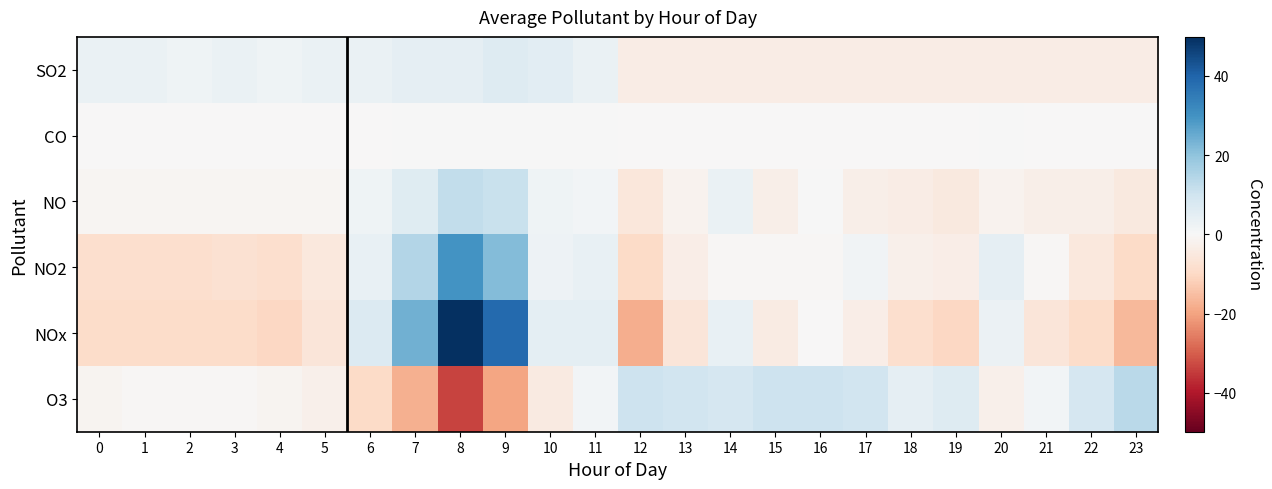

Reading left to right, transcribe all the data shown in this chart.

SO2: 0=3.3	1=3.3	2=2.3	3=3.3	4=2.3	5=3.3	6=3.3	7=4.3	8=4.3	9=6.3	10=5.3	11=3.3	12=-3.7	13=-3.7	14=-3.7	15=-3.7	16=-3.7	17=-3.7	18=-3.7	19=-3.7	20=-3.7	21=-3.7	22=-3.7	23=-3.7
CO: 0=-0.0	1=-0.0	2=-0.0	3=-0.0	4=-0.0	5=-0.0	6=-0.0	7=0.1	8=0.1	9=0.3	10=0.1	11=0.2	12=-0.0	13=-0.0	14=-0.0	15=-0.0	16=-0.0	17=-0.0	18=-0.0	19=-0.0	20=0.2	21=-0.0	22=-0.0	23=-0.0
NO: 0=-0.8	1=-0.8	2=-0.8	3=-0.8	4=-0.8	5=-0.8	6=2.2	7=6.2	8=12.2	9=11.2	10=2.2	11=1.2	12=-5.8	13=-1.8	14=3.2	15=-2.8	16=0.2	17=-2.8	18=-3.8	19=-4.8	20=-1.8	21=-2.8	22=-2.8	23=-4.8
NO2: 0=-8.4	1=-8.4	2=-8.4	3=-7.4	4=-8.4	5=-5.4	6=3.6	7=14.6	8=29.6	9=21.6	10=2.6	11=3.6	12=-9.4	13=-3.4	14=-0.4	15=-0.4	16=-0.4	17=1.6	18=-2.4	19=-3.4	20=4.6	21=-0.4	22=-5.4	23=-9.4
NOx: 0=-9.2	1=-9.2	2=-9.2	3=-9.2	4=-10.2	5=-6.2	6=6.8	7=23.8	8=49.8	9=38.8	10=4.8	11=4.8	12=-18.2	13=-6.2	14=3.8	15=-4.2	16=-0.2	17=-3.2	18=-8.2	19=-10.2	20=2.8	21=-6.2	22=-9.2	23=-16.2
O3: 0=-1.5	1=-0.5	2=-0.5	3=-0.5	4=-1.5	5=-2.5	6=-9.5	7=-17.5	8=-33.5	9=-19.5	10=-4.5	11=1.5	12=10.5	13=9.5	14=8.5	15=10.5	16=10.5	17=9.5	18=4.5	19=6.5	20=-2.5	21=1.5	22=8.5	23=13.5